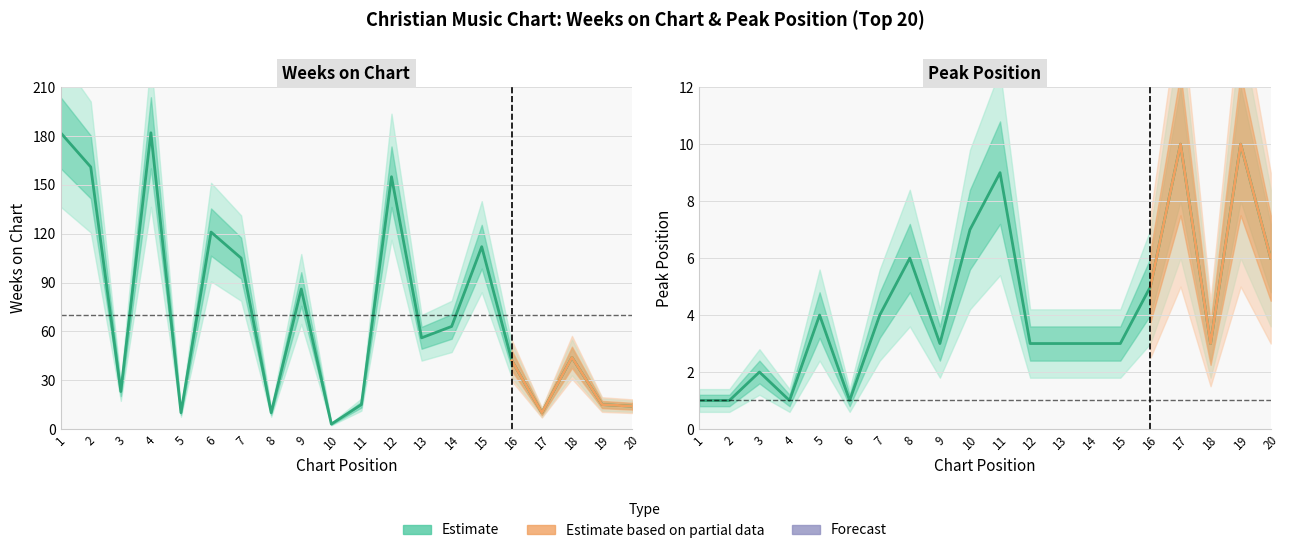

What is the value of the Weeks on Chart point at the 6th from the left?

121